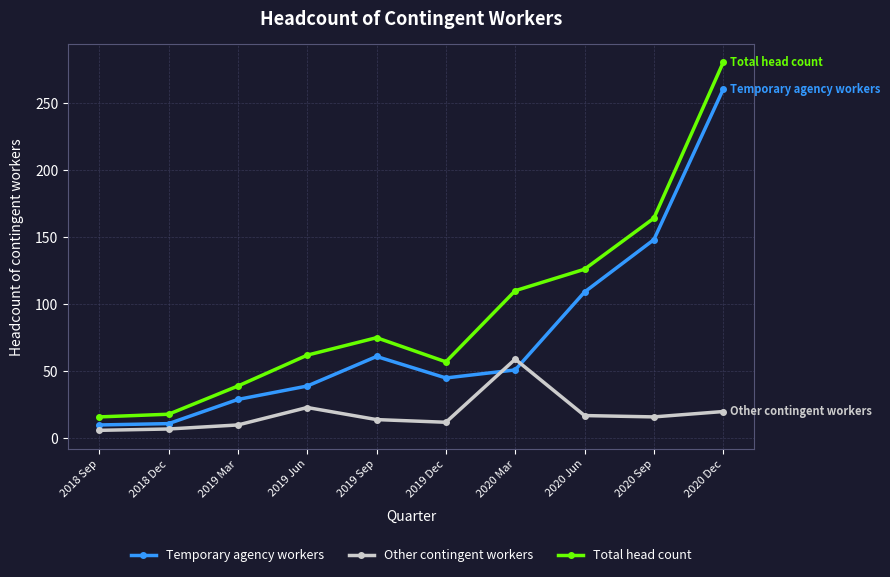

How many intersections are there between Temporary agency workers and Other contingent workers?

2